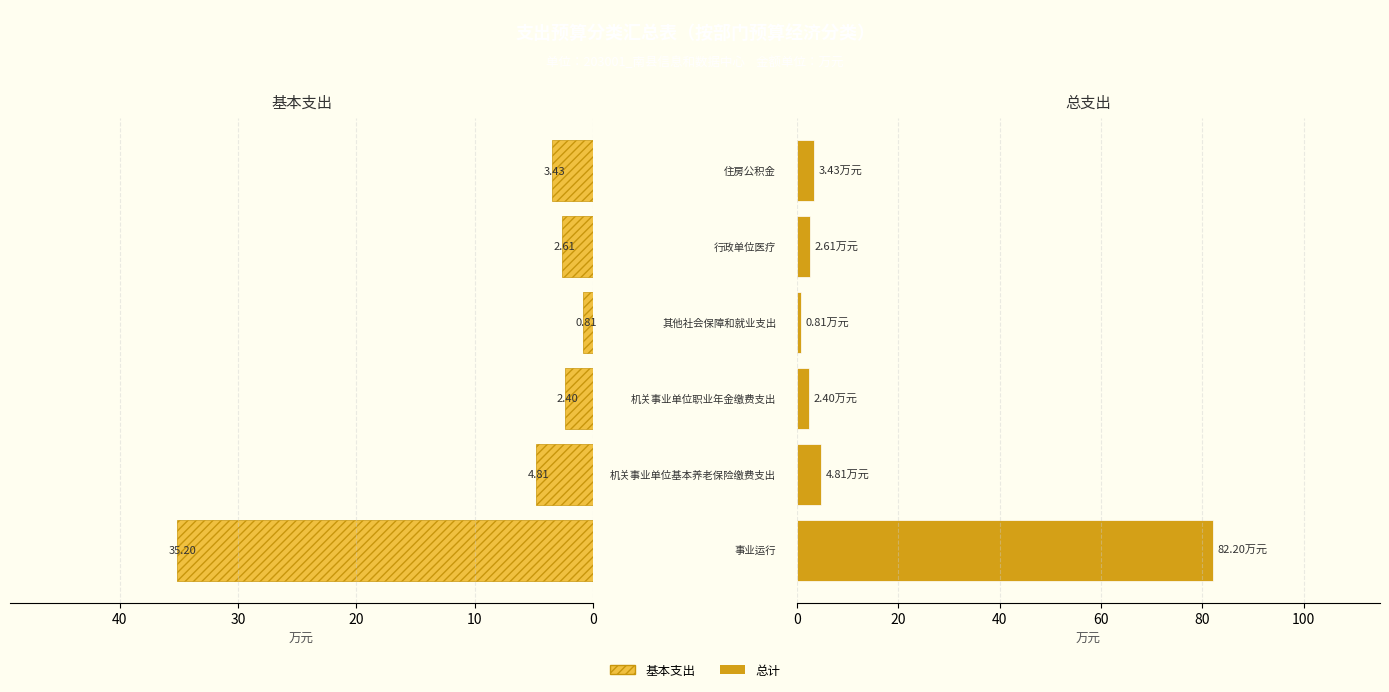

Reading left to right, extract all data points from this chart.

基本支出: 0=35.2	10=4.8	20=2.4	30=0.8	40=2.6	50=3.4
总计: 0=82.2	10=4.8	20=2.4	30=0.8	40=2.6	50=3.4